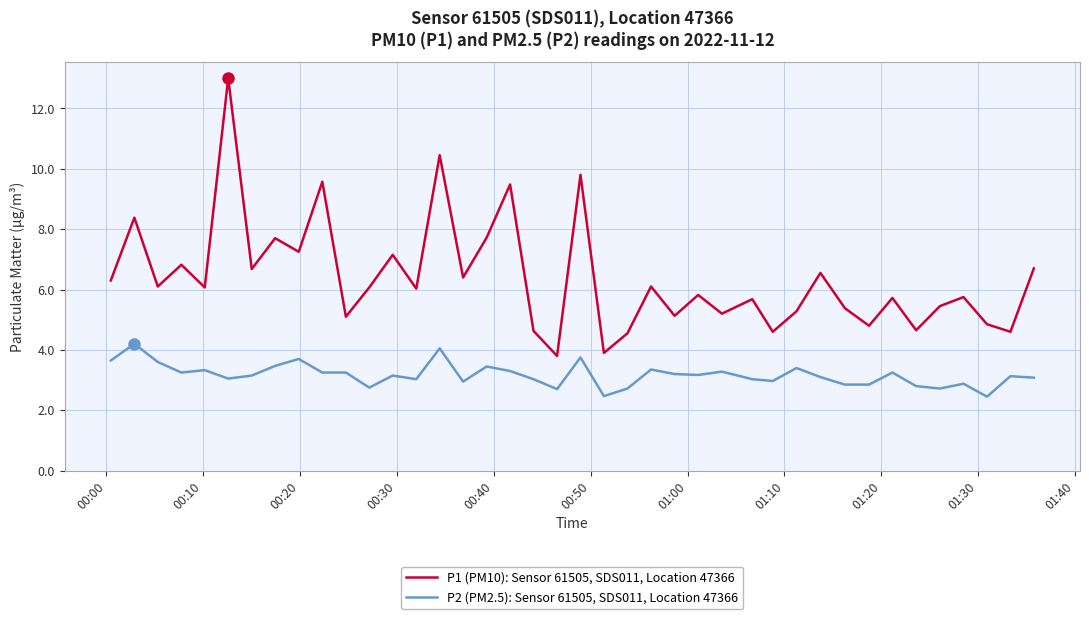

Which series has the largest total across all categories?

P1 (PM10): Sensor 61505, SDS011, Location 47366